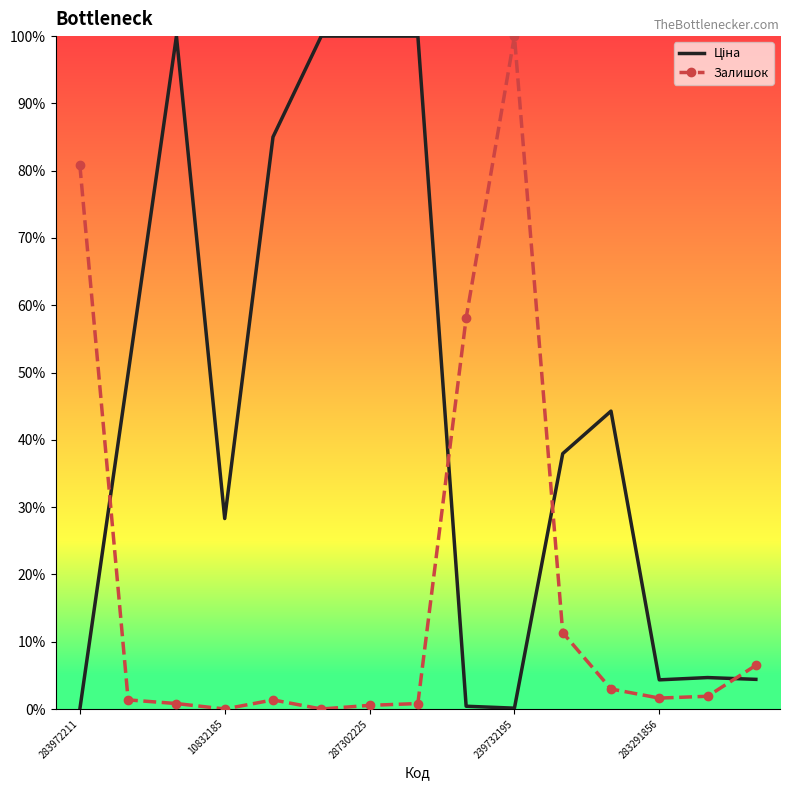

Rank the series by their average value, from lowest to highest.

Залишок, Ціна